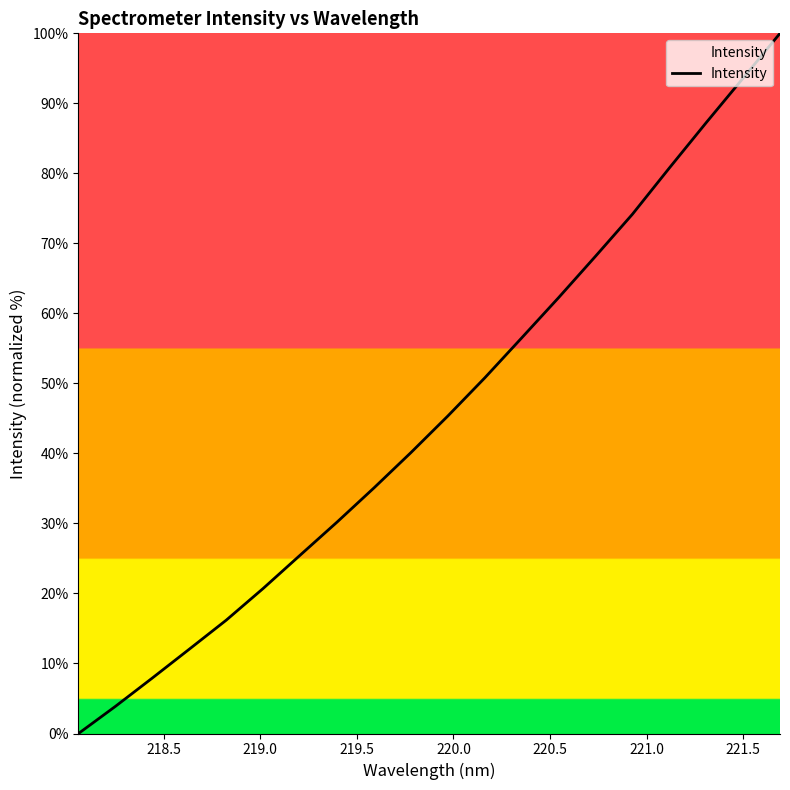

What is the difference between the maximum and minimum values?

100.0